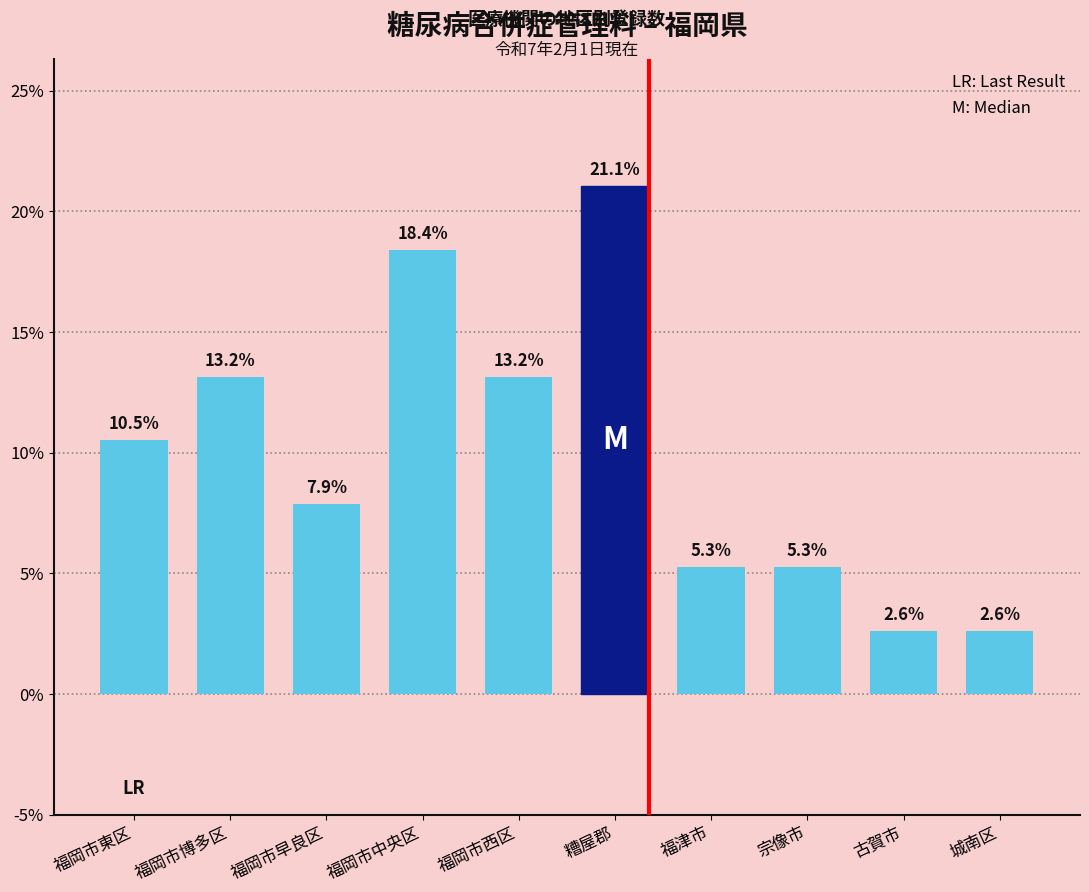

What position from the right is 福岡市中央区?

7